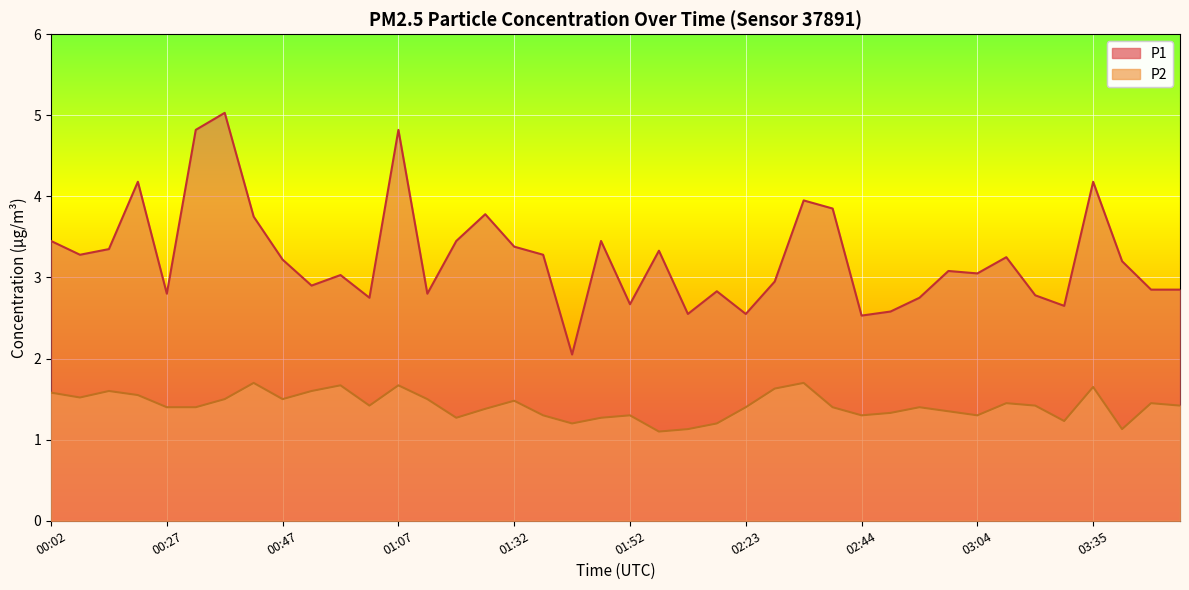

True or false: P1 has more than 2 points higher than both neighbors.

True